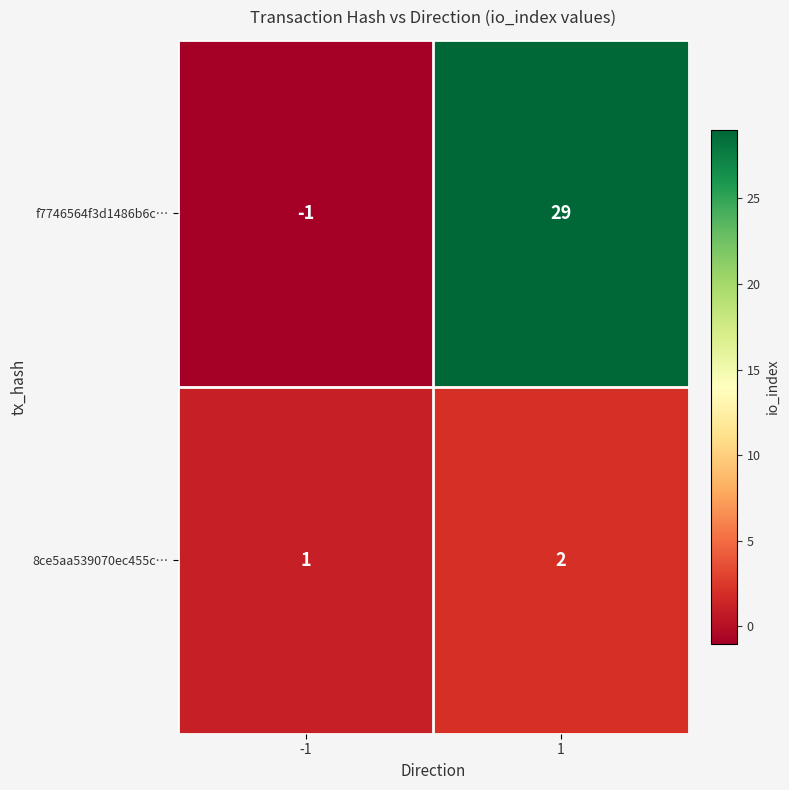

What is the difference between the f7746564f3d1486b6c… values at 1 and -1?

30